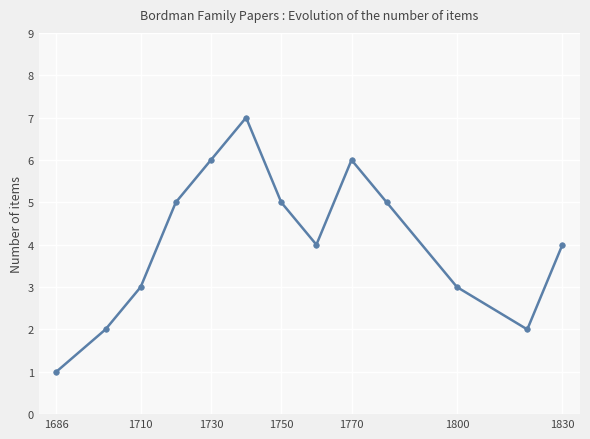

What is the difference between the maximum and second lowest values?

5